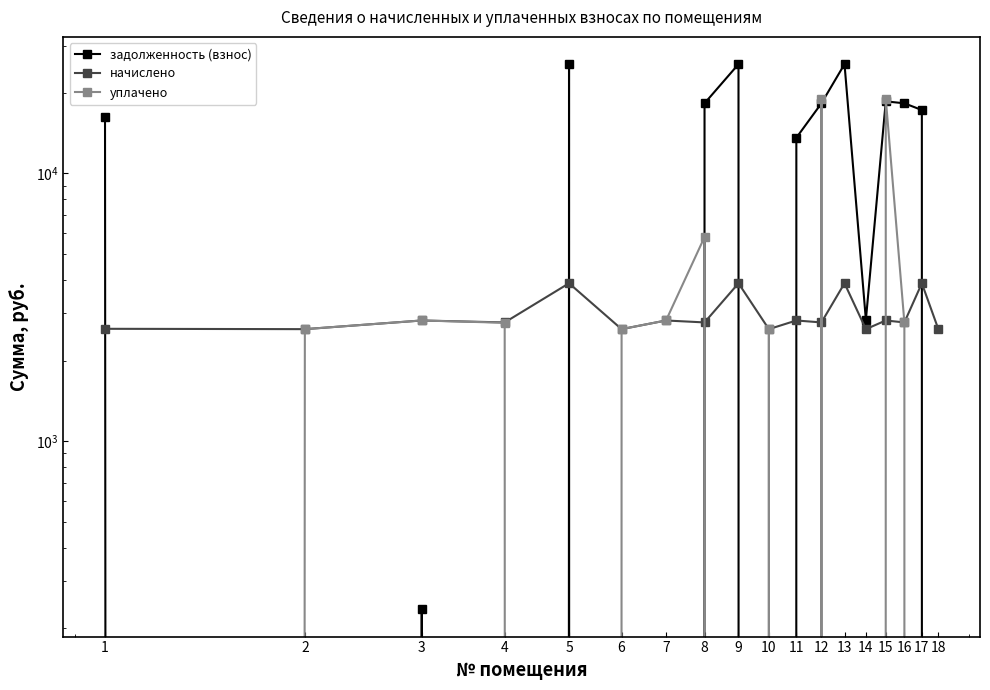

After their last crossing, which series has the higher values: задолженность (взнос) or начислено?

начислено